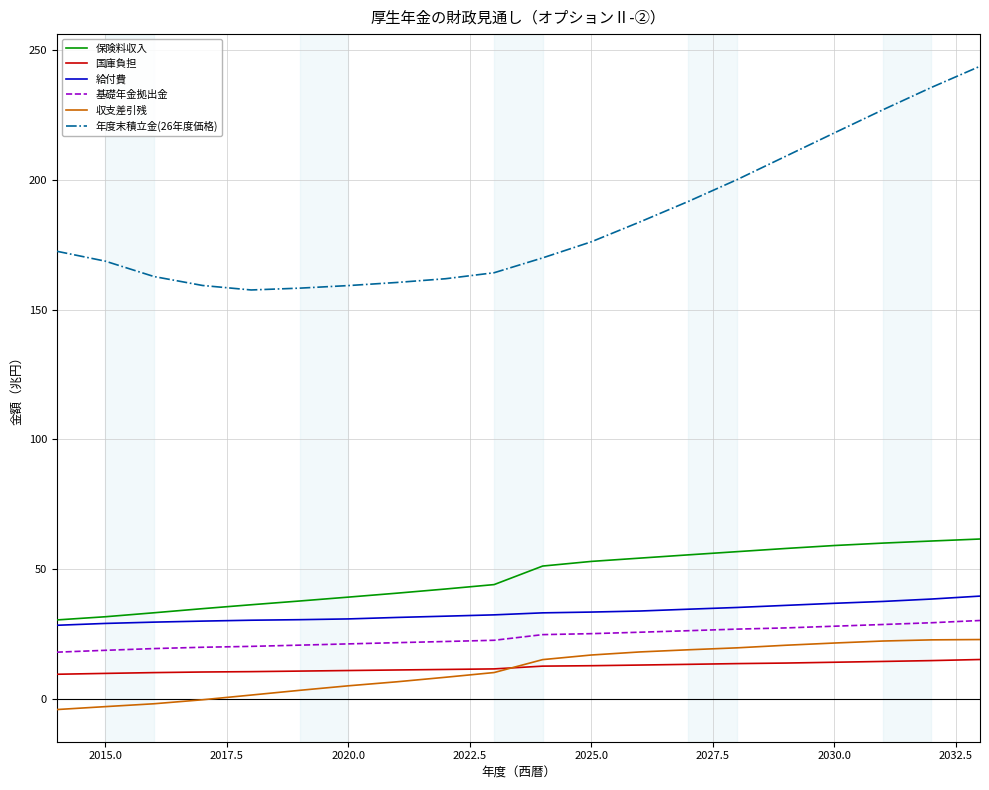

Which series has the largest range (max minus min)?

年度末積立金(26年度価格)